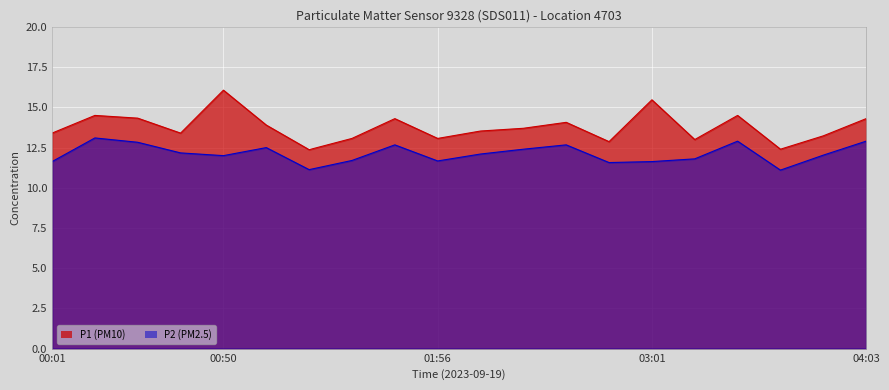

The value of P1 at 01:56 is 13.1. True or false?

True